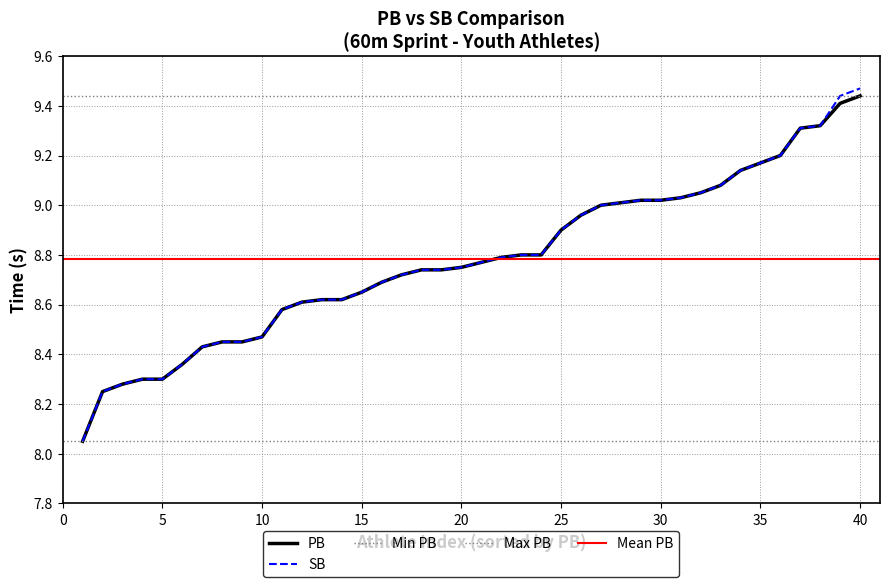

Is the value of SB at 11 greater than the value of PB at 11?

No